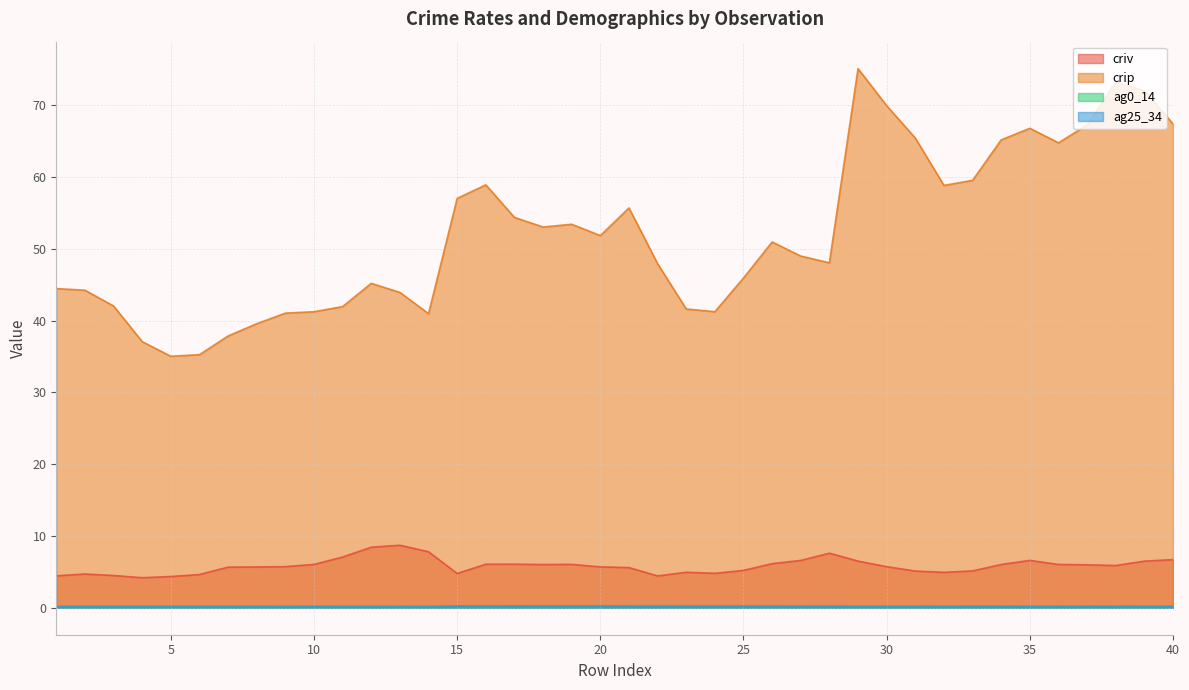

What is the sum of the ag0_14 values at 7 and 31?

0.5